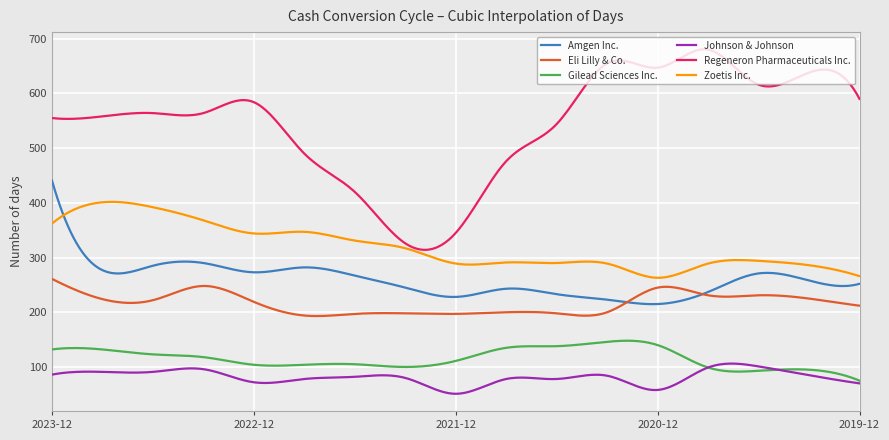

What is the highest value of the Gilead Sciences Inc. series?

148.0